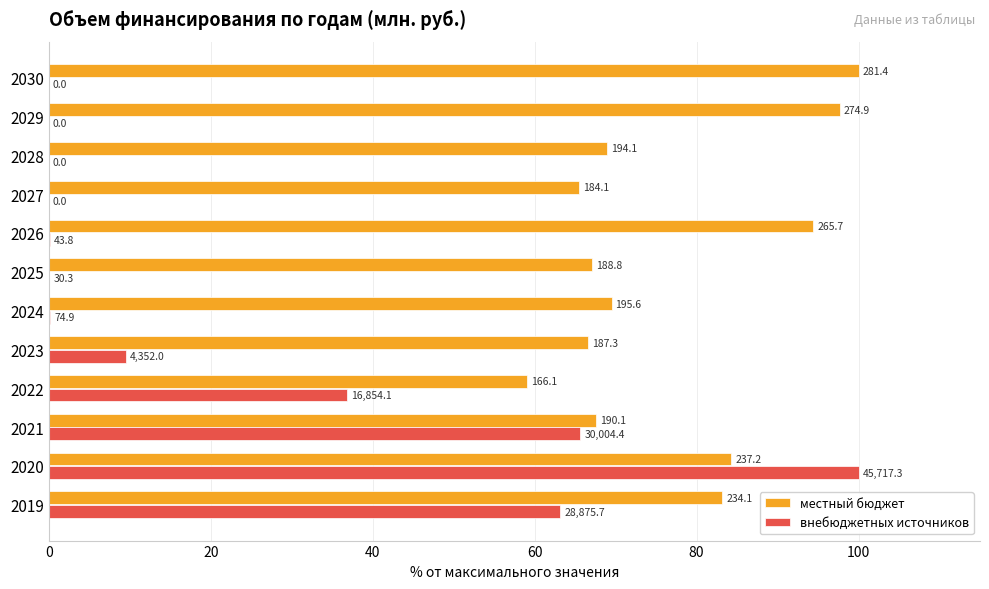

What are all the series names shown in the legend?

местный бюджет, внебюджетных источников